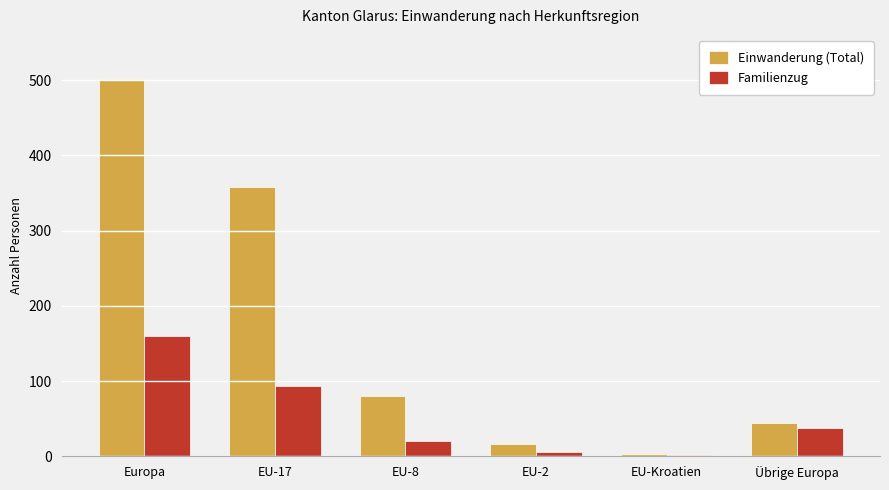

How many data points does each series have?

6